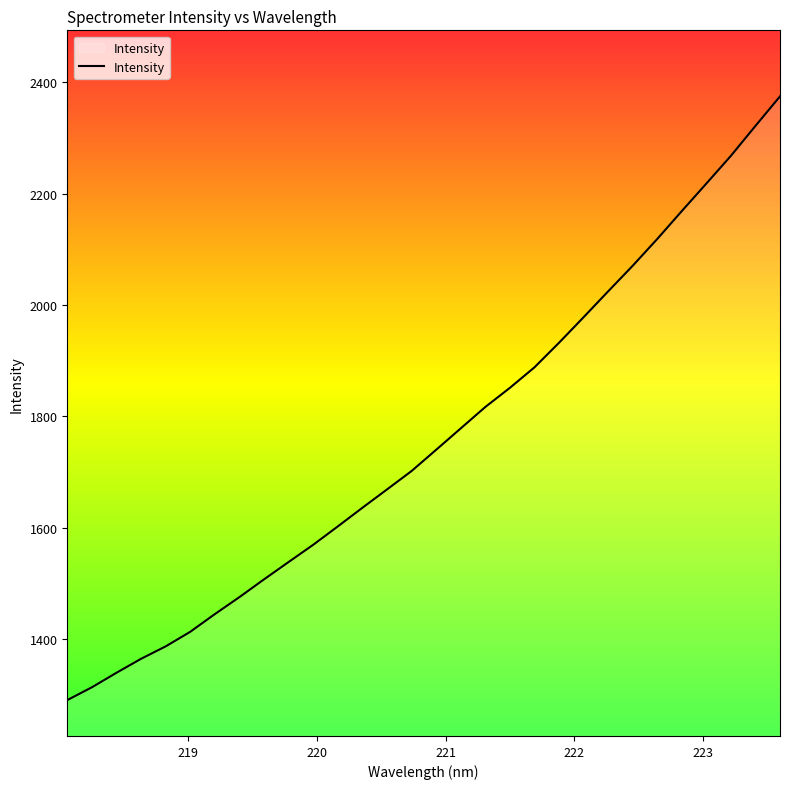

How many categories are shown in the chart?

30